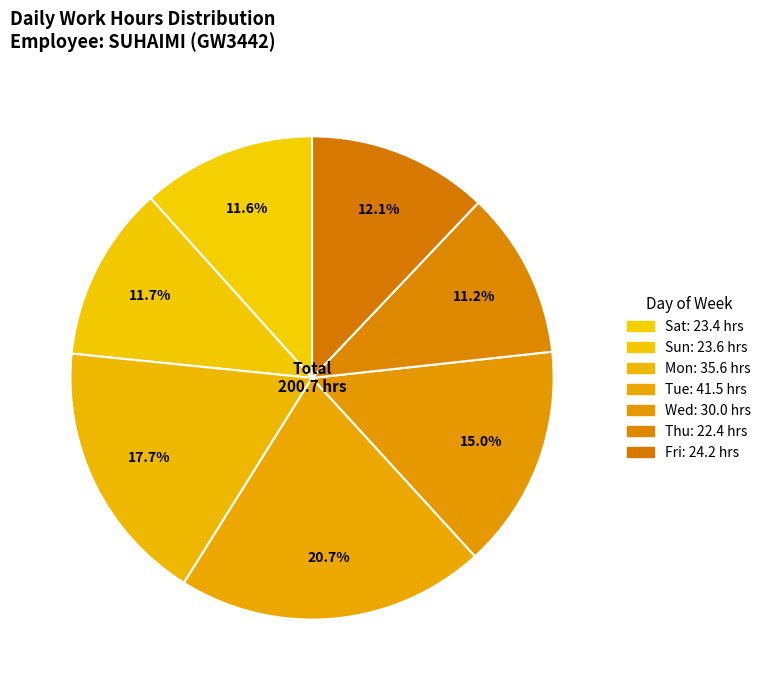

How many slices are in this pie chart?

7